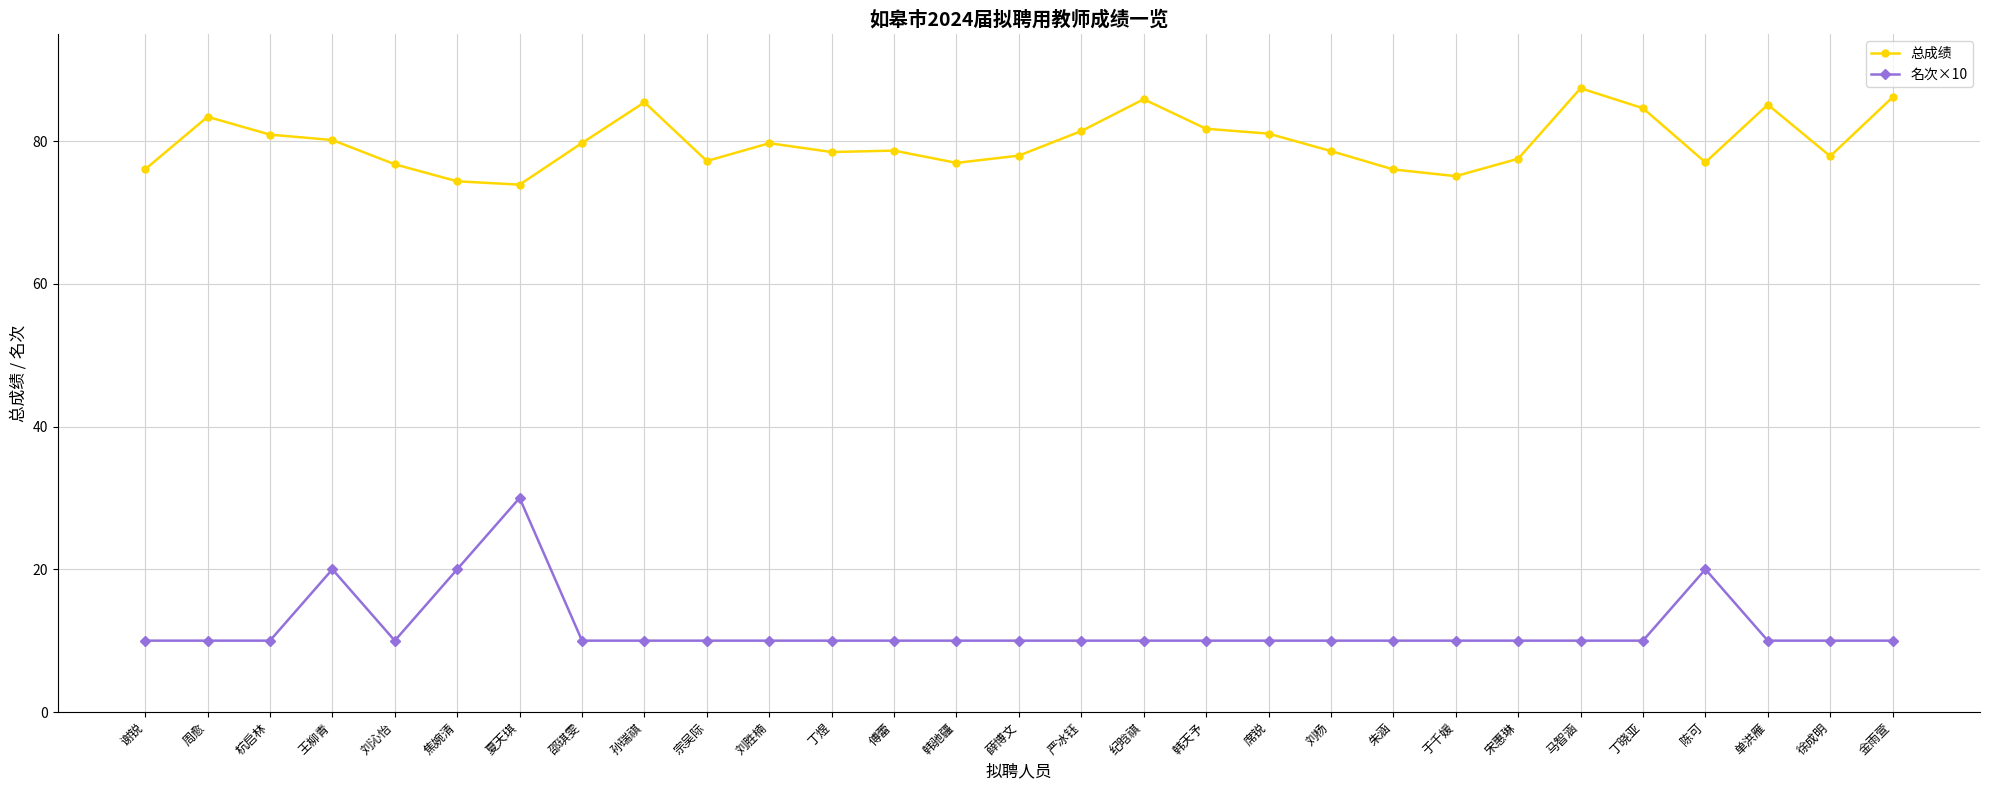

At which category is the sum across all series the highest?

夏天琪